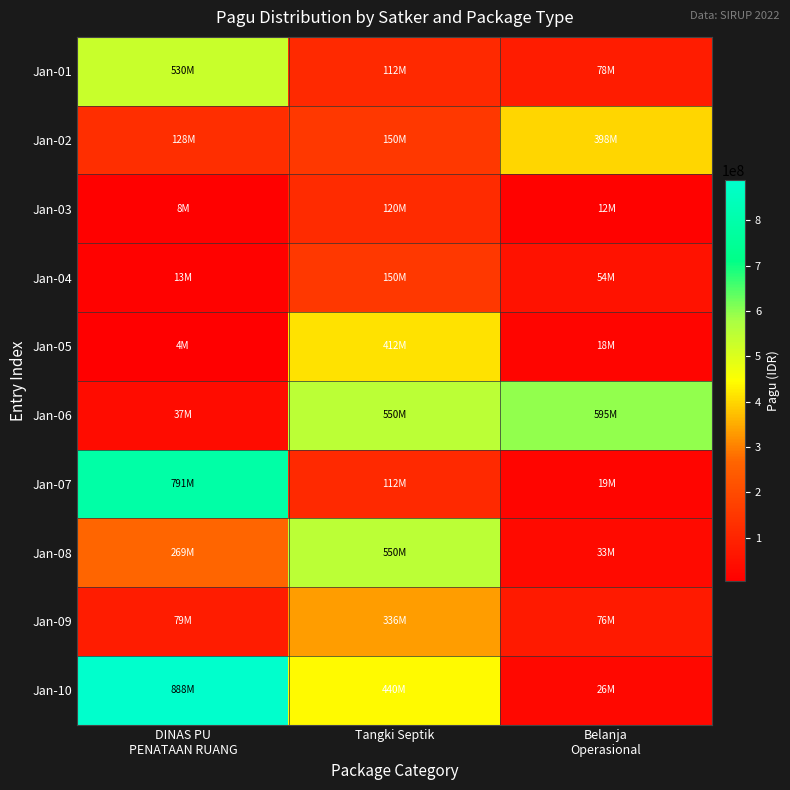

Which label corresponds to the largest value in the chart?

DINAS PU
PENATAAN RUANG